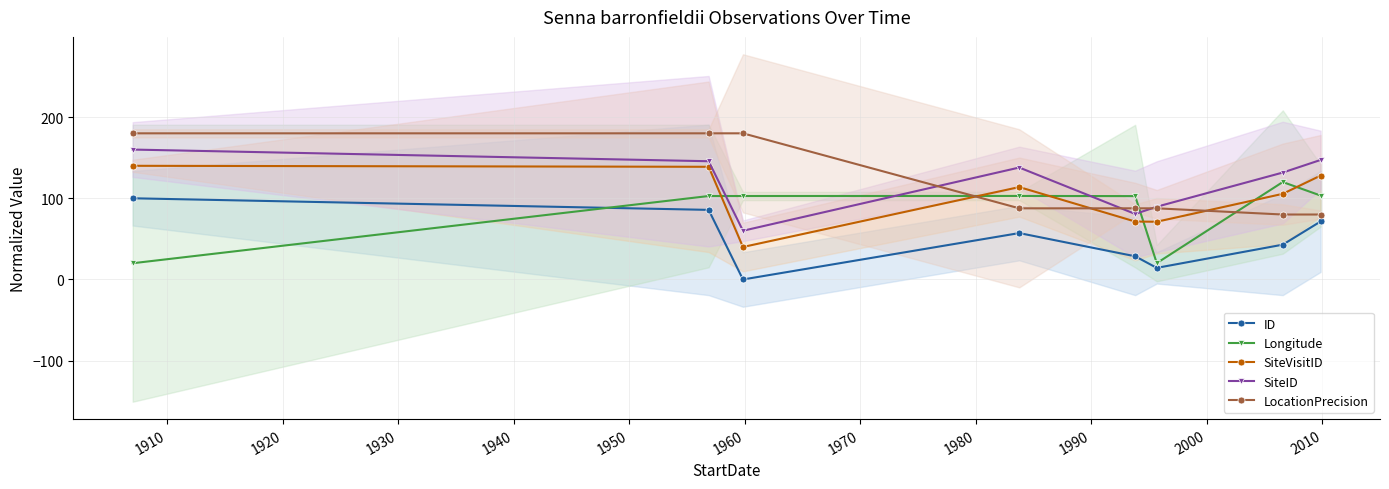

What are all the series names shown in the legend?

ID, Longitude, SiteVisitID, SiteID, LocationPrecision